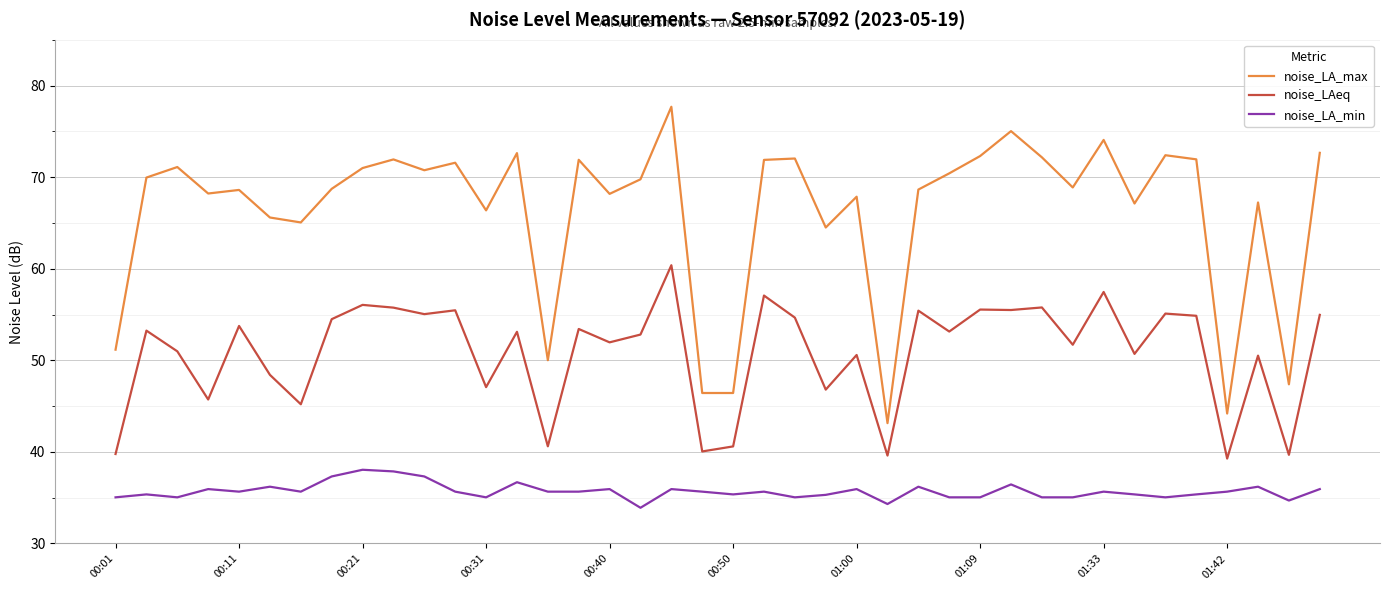

What is the highest value of the noise_LA_max series?

77.7